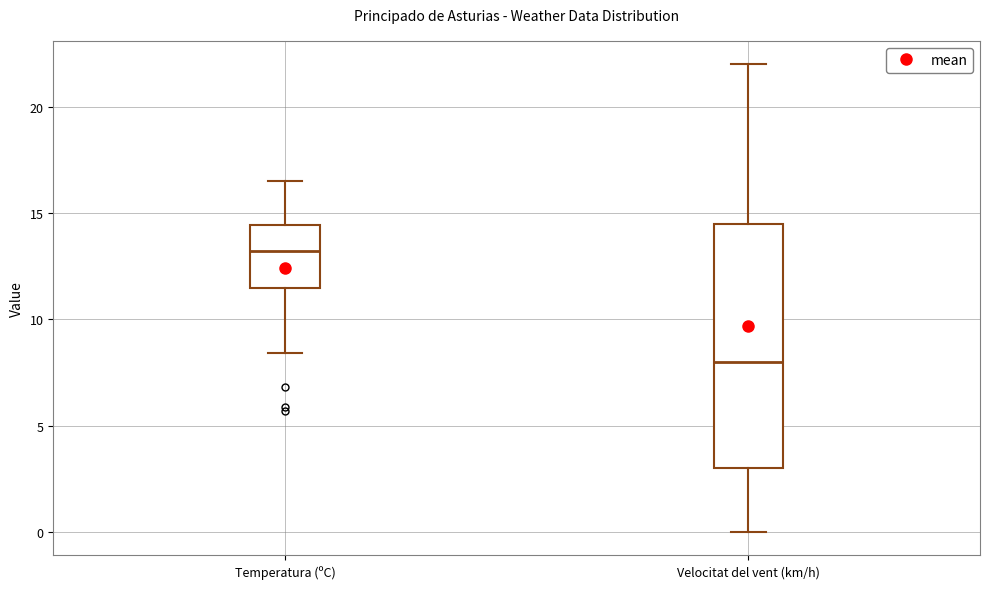

Reading left to right, read every box against the y-axis: the position of its median line, the range the box covers, and the ends of its whiskers. The values are not printed on the chart, so give them approximately, as read against the axis.

Temperatura (ºC): median 13.0, box 11.5 to 14.5, whiskers 8.5 to 16.5
Velocitat del vent (km/h): median 8.0, box 3.0 to 14.5, whiskers 0.0 to 22.0